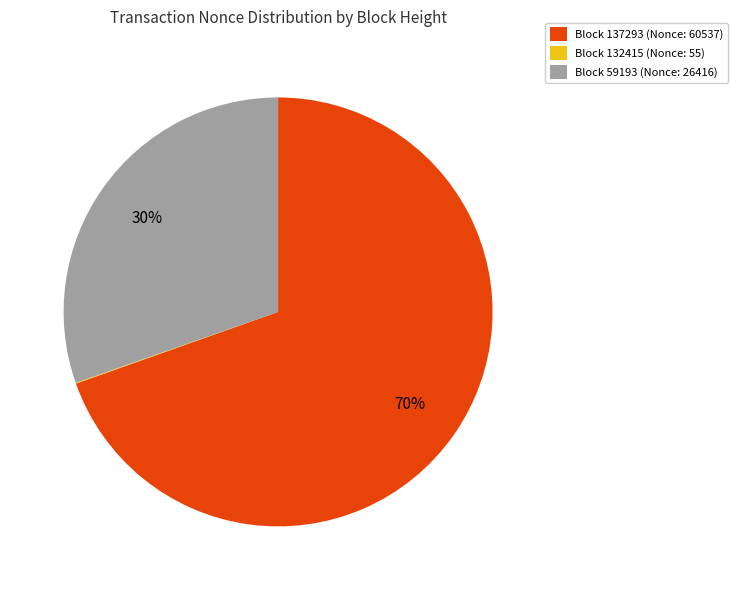

What is the largest slice in the pie chart?

Block 137293 (Nonce: 60537)